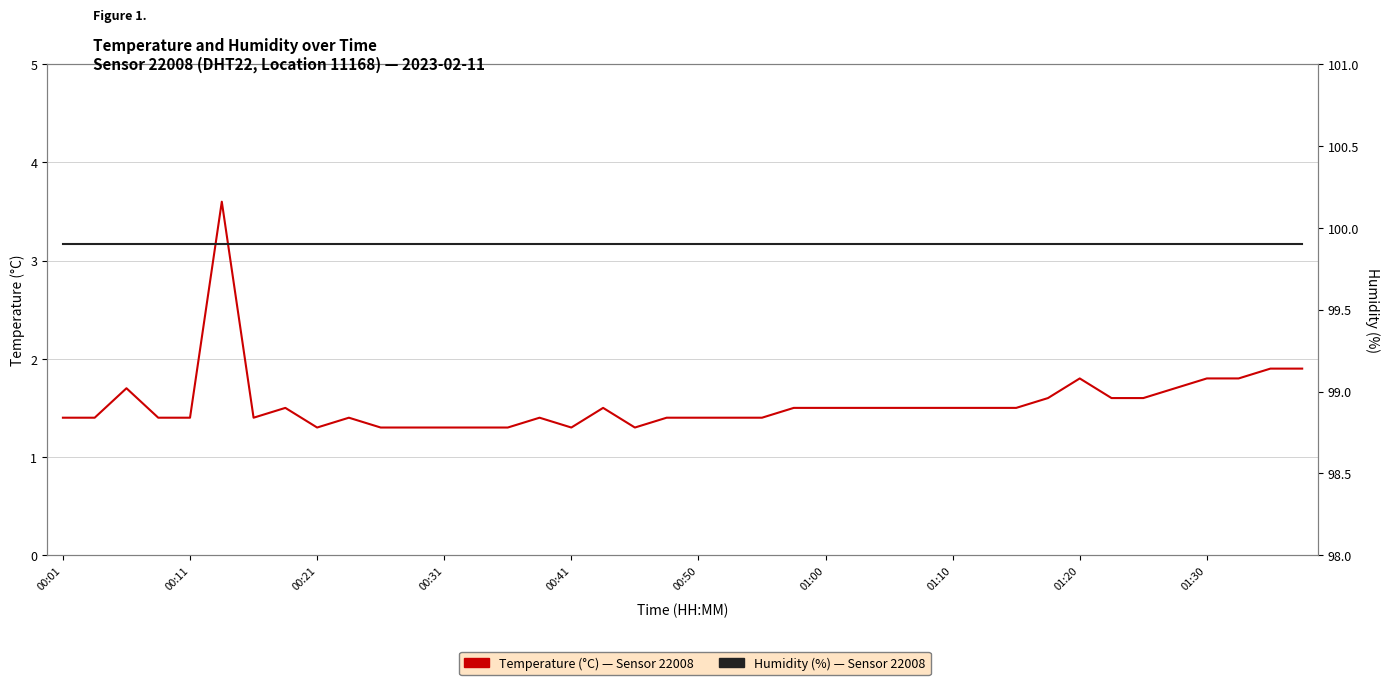

What is the greatest value displayed?

99.9